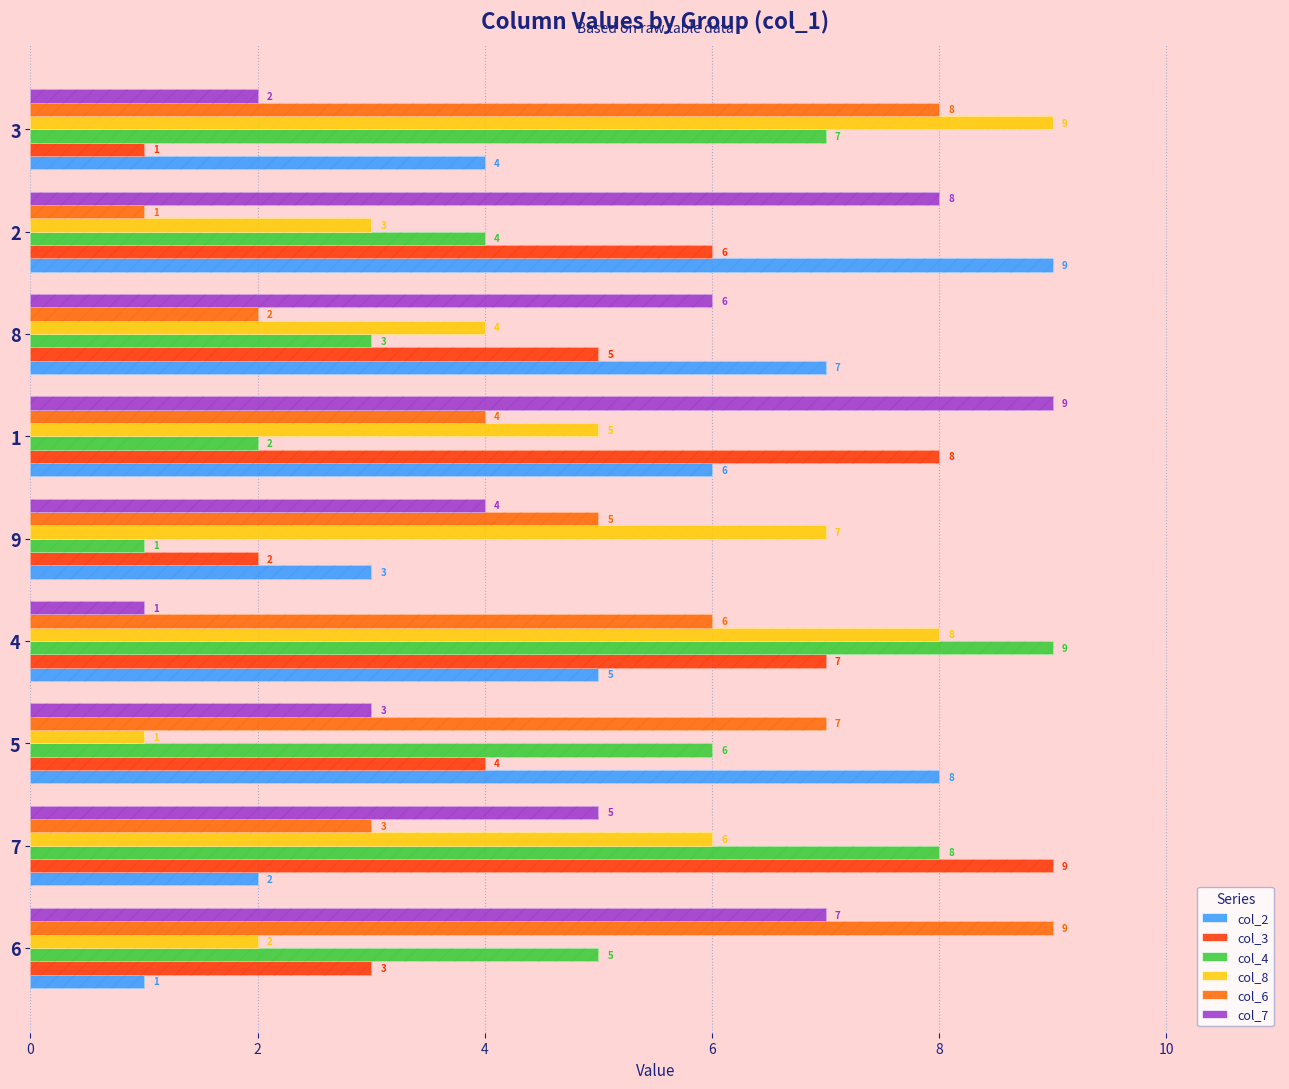

Which series has the widest spread of values?

col_2